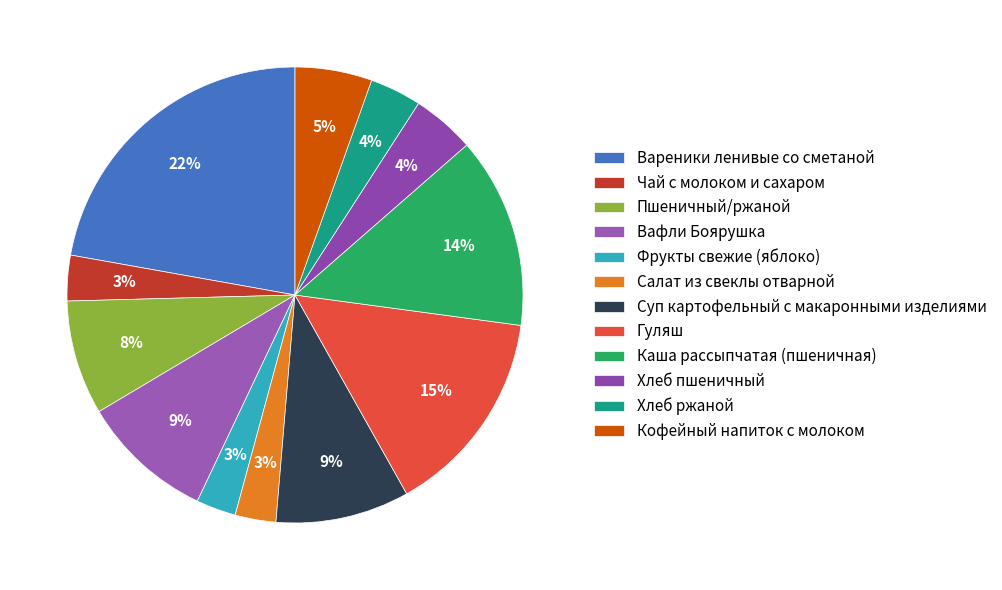

Is there a majority slice in this chart?

No